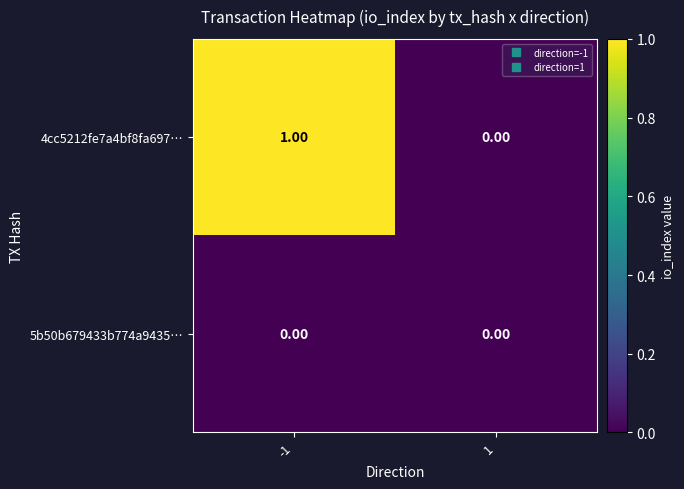

List the series in order of their overall mean, highest first.

4cc5212fe7a4bf8fa697…, 5b50b679433b774a9435…